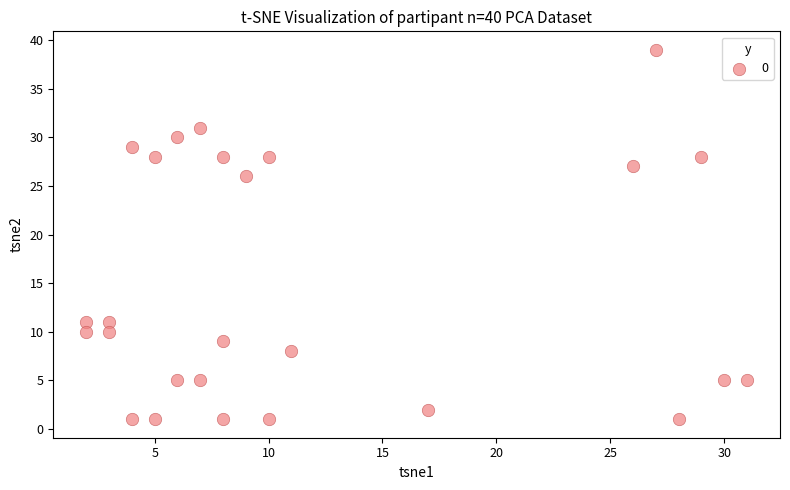

What is the range of X values (max minus min)?

29